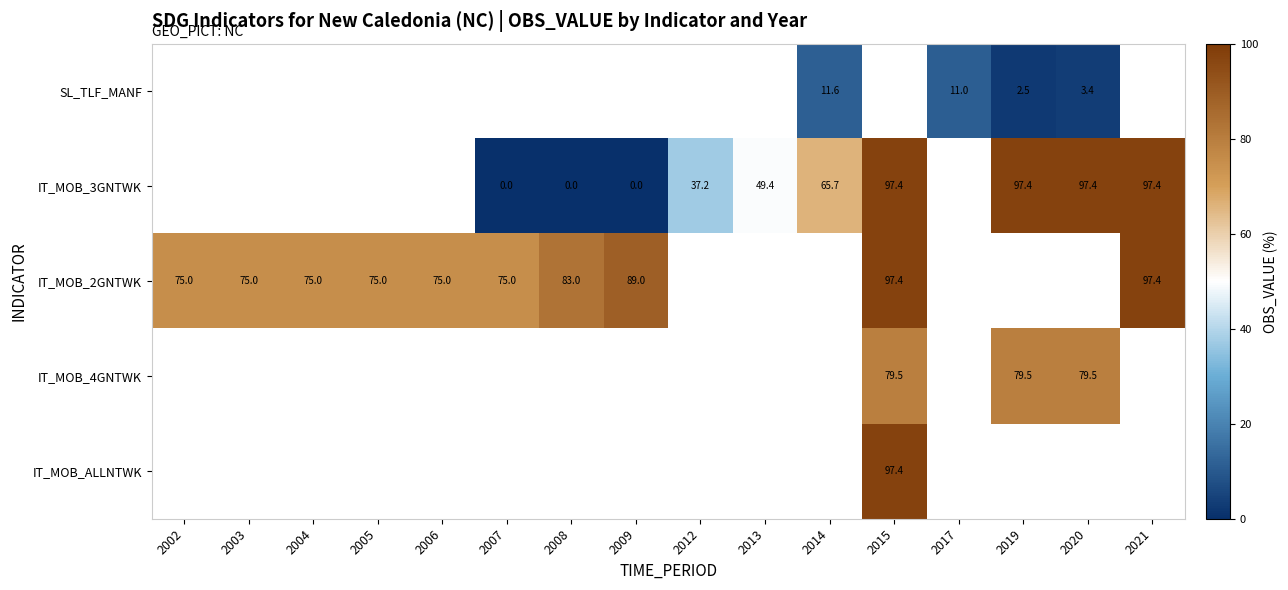

True or false: IT_MOB_2GNTWK has a value of 43.8 at 2009.

False